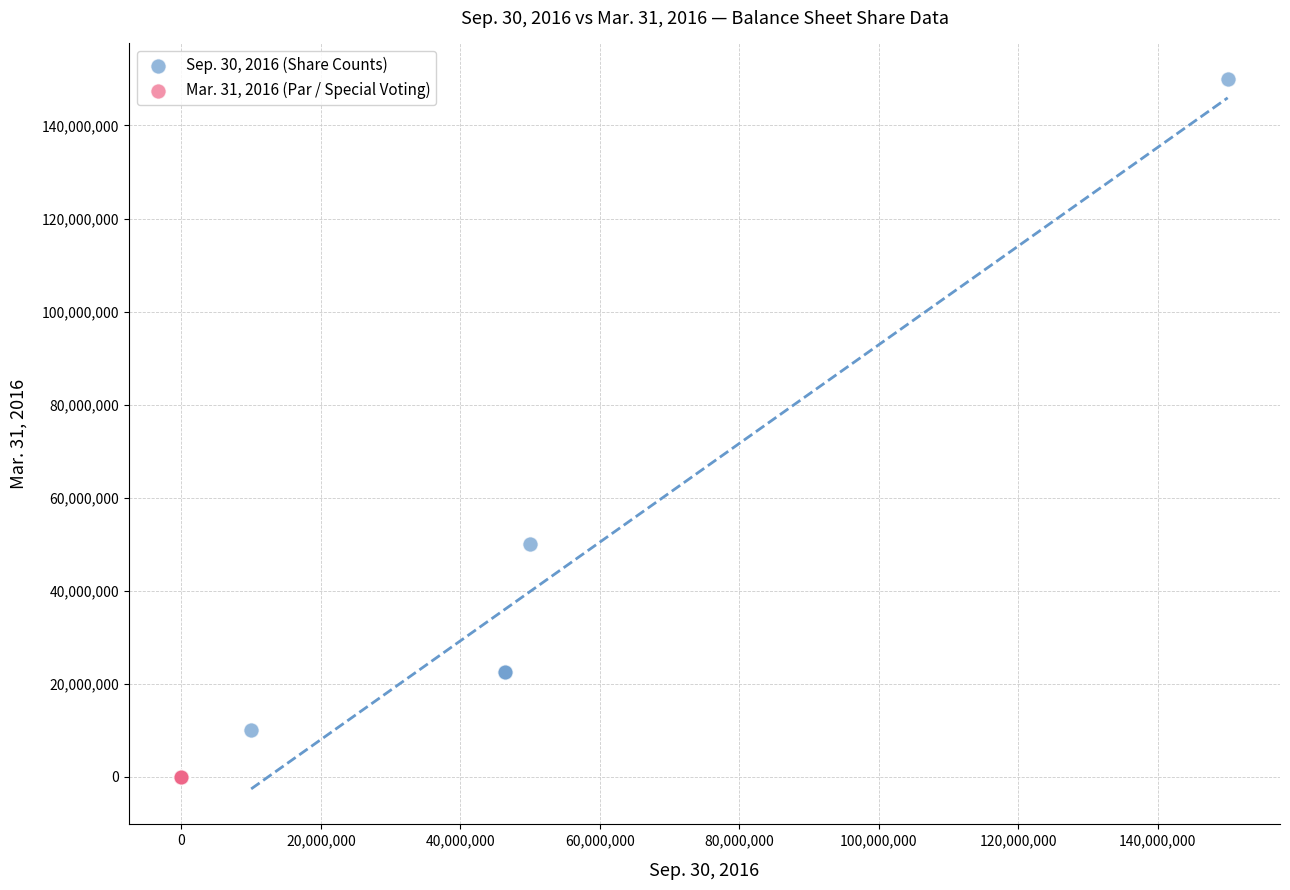

Which series contains the lowest Y value?

Mar. 31, 2016 (Par / Special Voting)